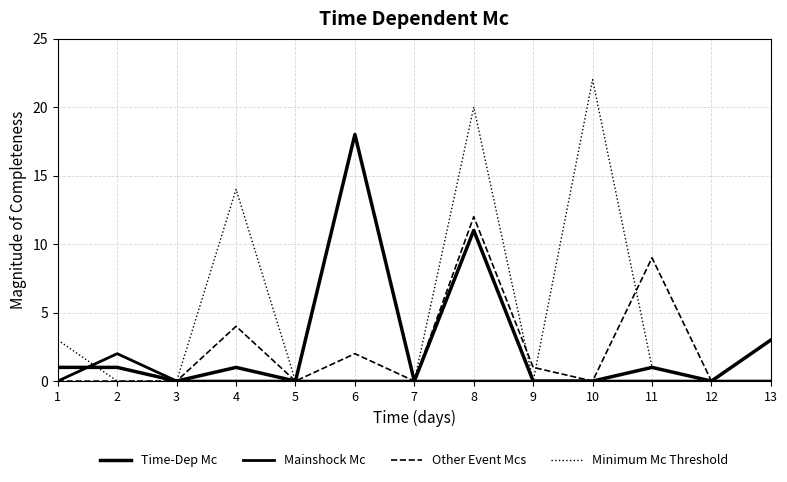

True or false: Mainshock Mc and Other Event Mcs intersect in this chart.

False